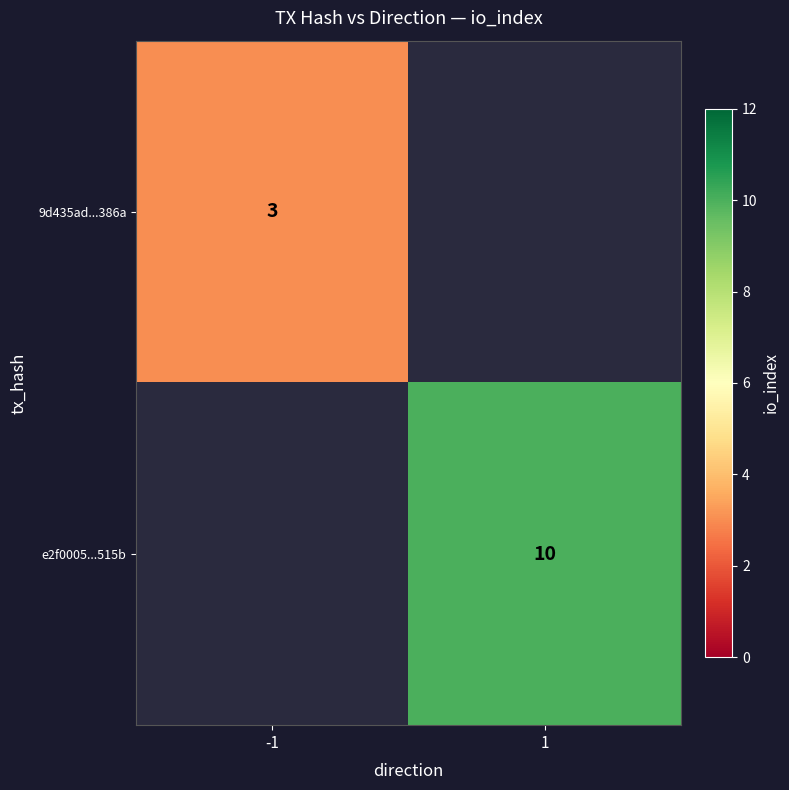

Is it true that e2f0005...515b equals 6 at 1?

False